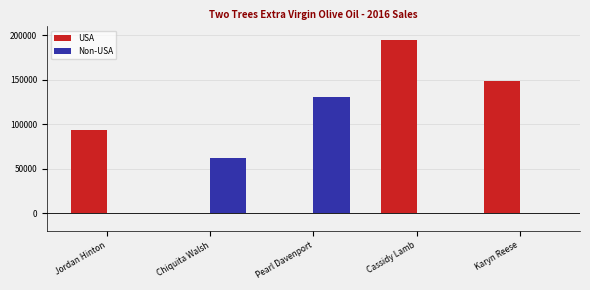

True or false: USA has a value of 49549.1 at Jordan Hinton.

False